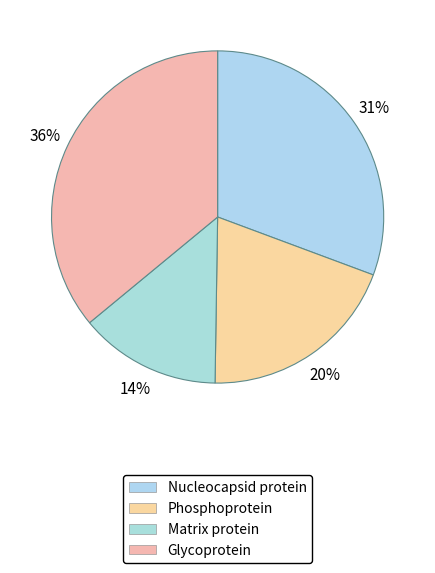

The Matrix protein slice represents 7% of the pie. True or false?

False